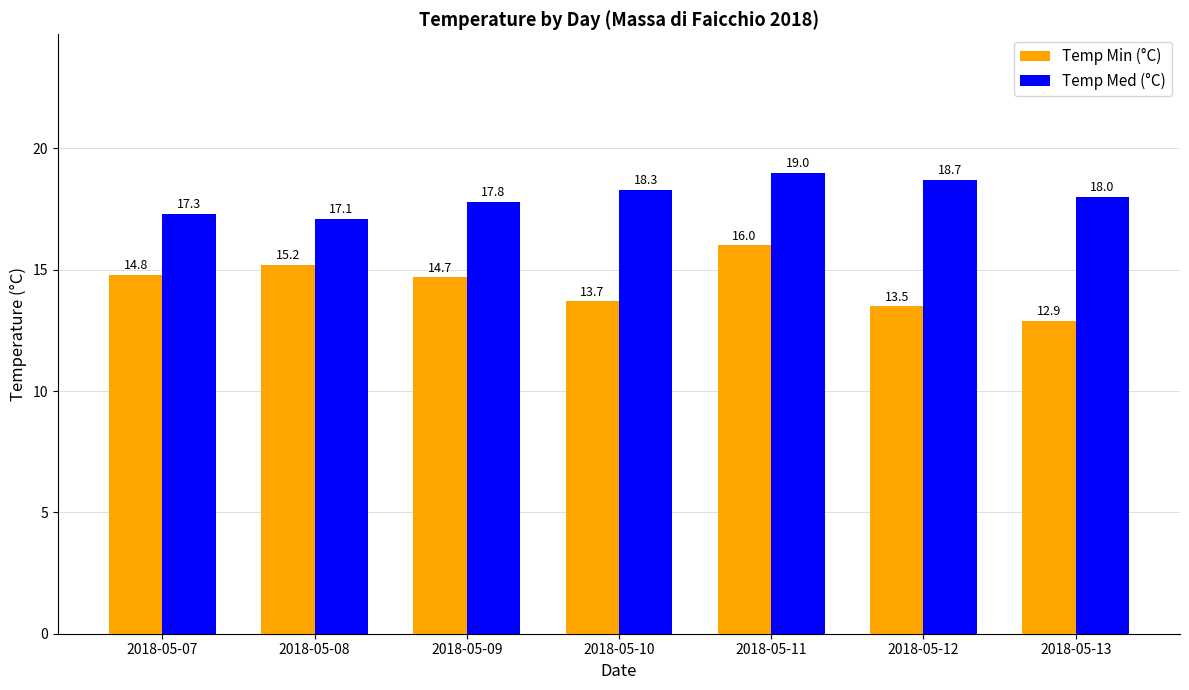

Rank the series by their average value, from lowest to highest.

Temp Min (°C), Temp Med (°C)